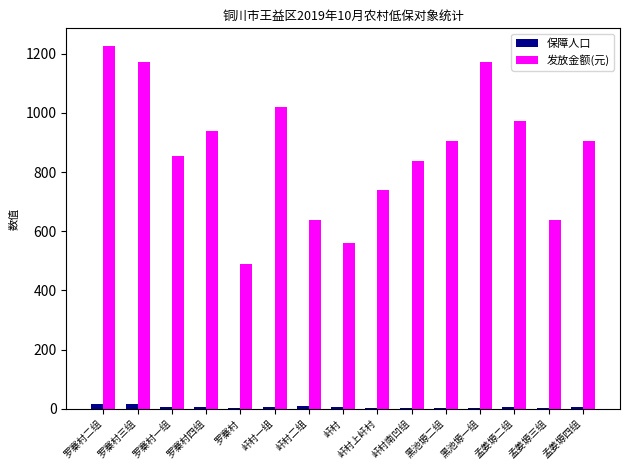

At which category does the chart reach its peak across all series?

罗寨村二组